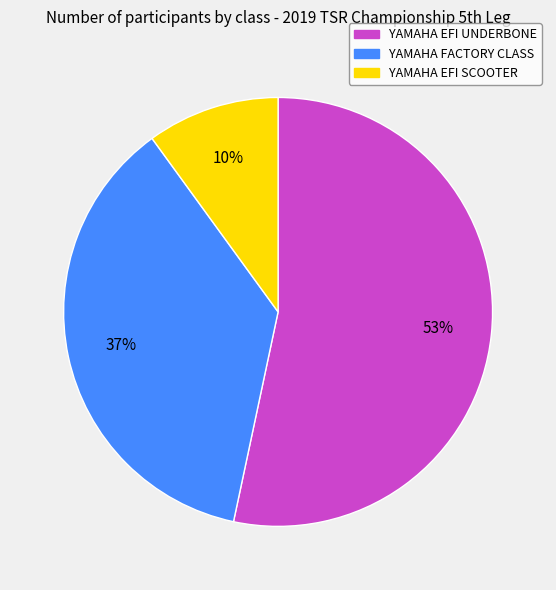

To the nearest percent, what portion does YAMAHA EFI SCOOTER represent?

10%